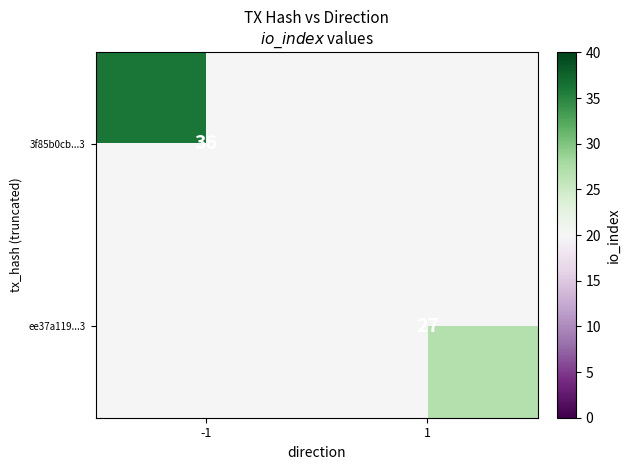

The value of 3f85b0cb...3 at -1 is 36. True or false?

True